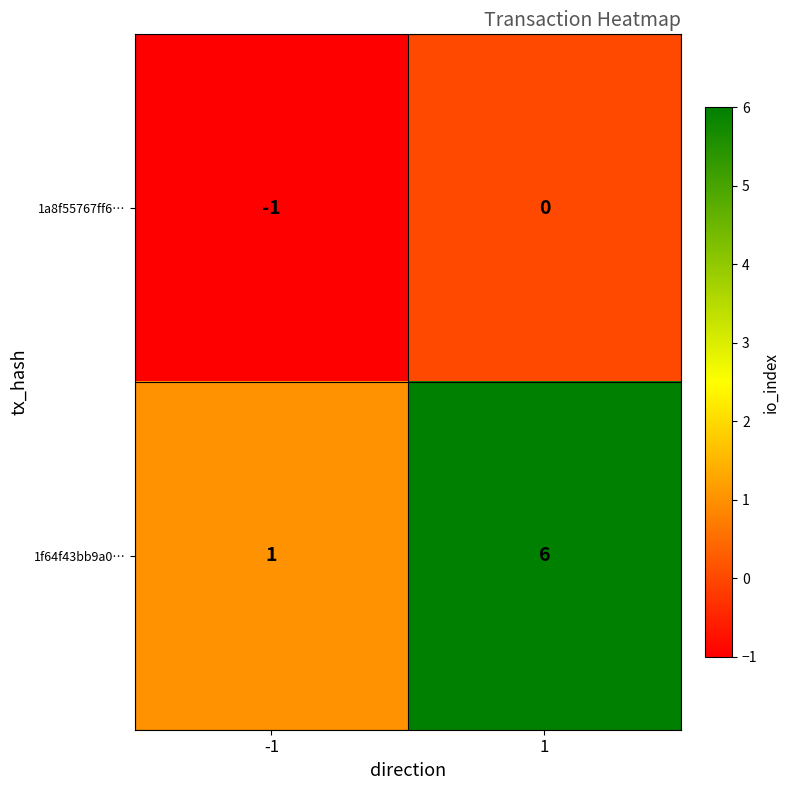

Which category has the lowest value across all series?

-1